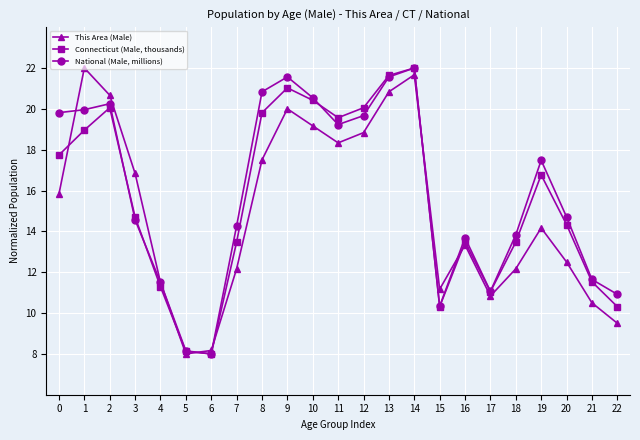

In This Area (Male), how many points are higher than both neighbors (excluding endpoints)?

5